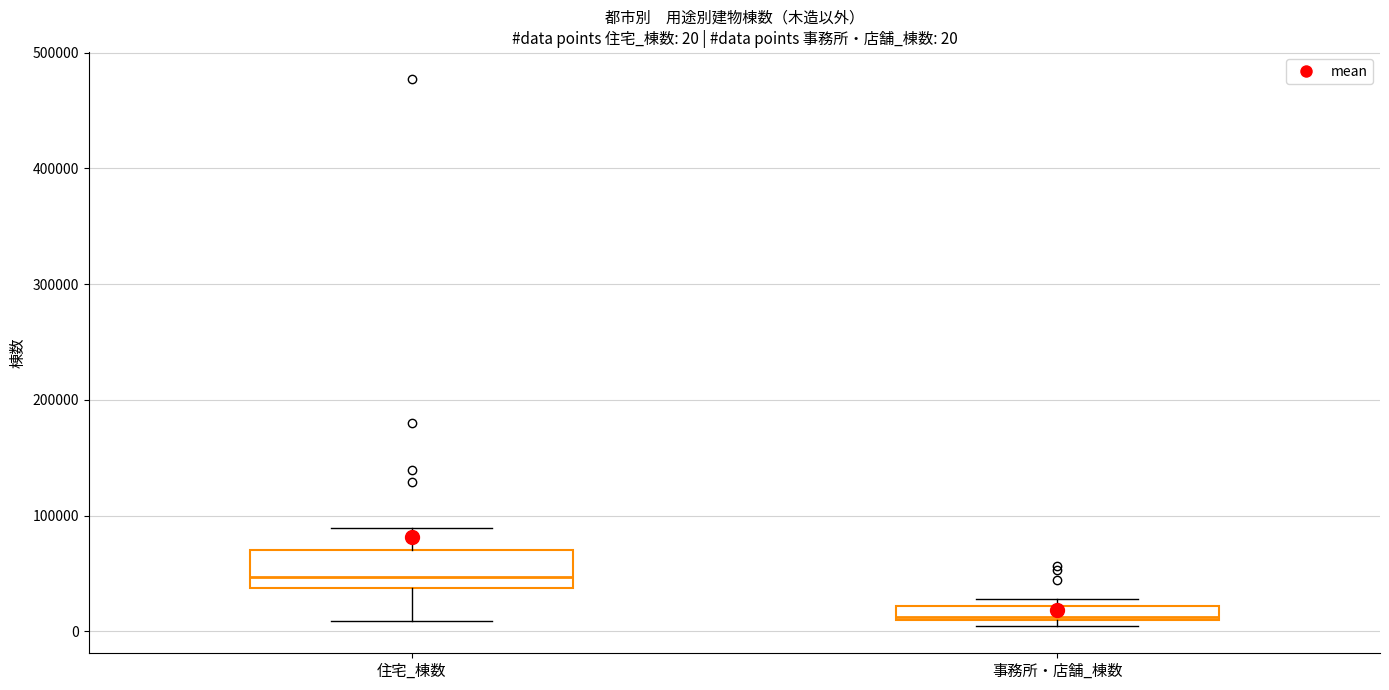

Comparing the boxes themselves (not the whiskers), which one is the tallest?

住宅_棟数